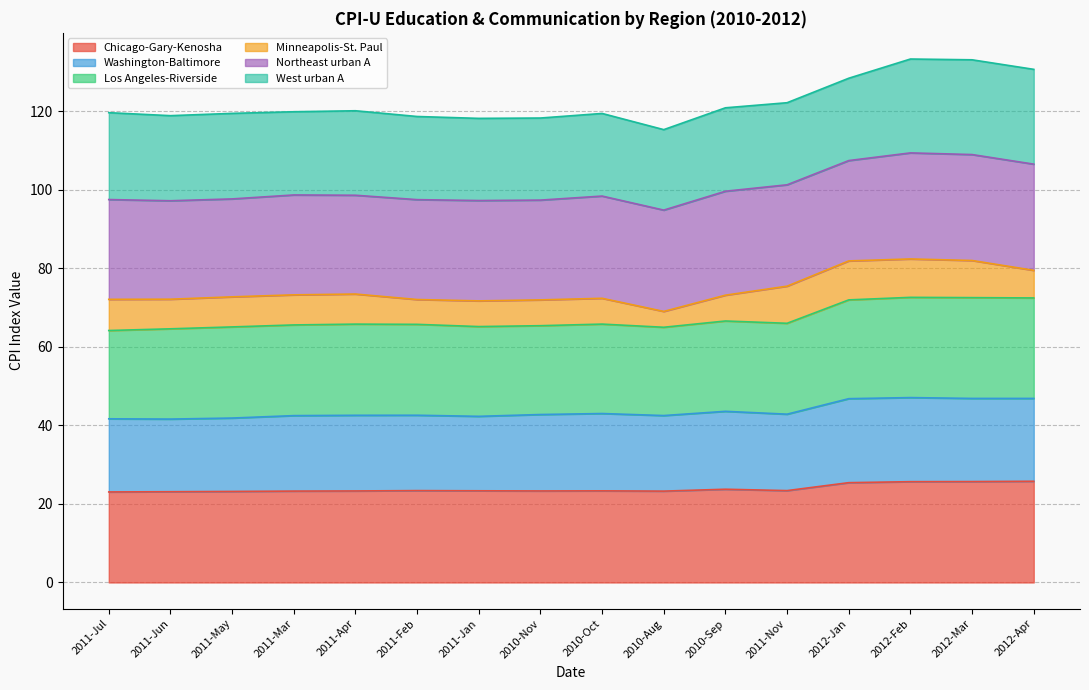

What is the label of the 5th point from the right?

2011-Nov